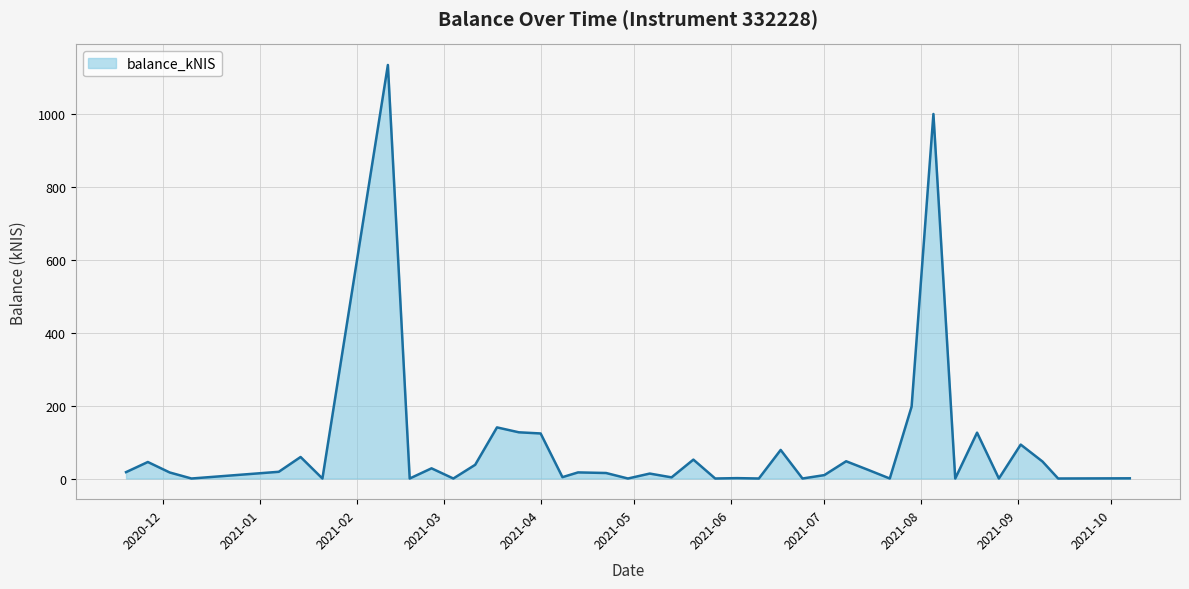

What is the maximum value shown in the chart?

1134.7